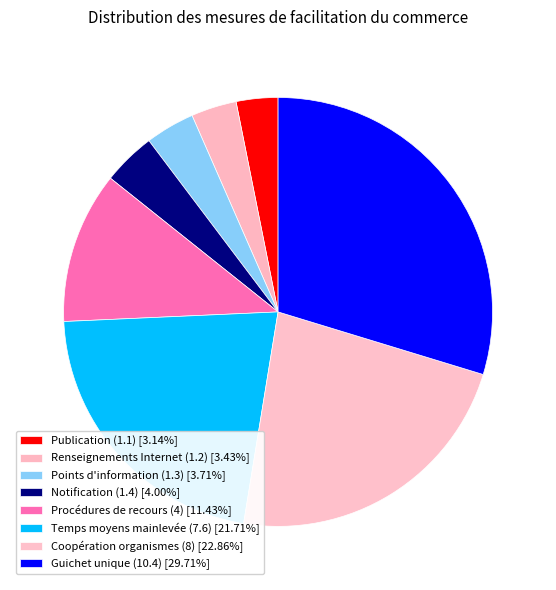

To the nearest percent, what is the combined percentage of Renseignements Internet (1.2) and Notification (1.4)?

7%